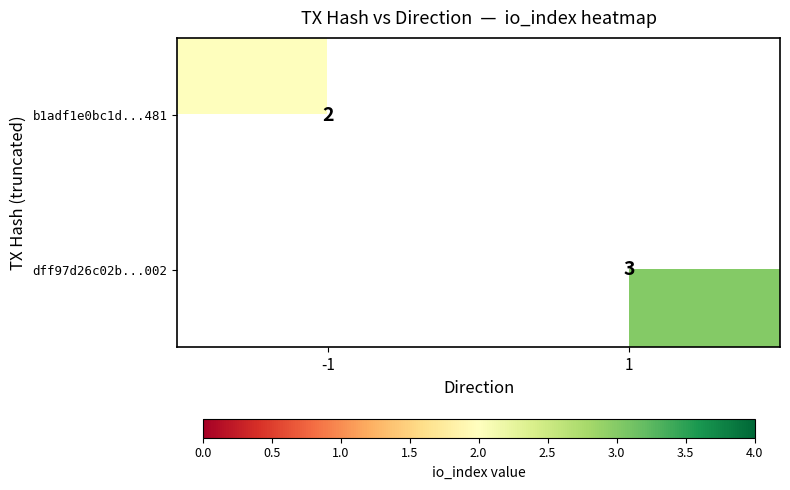

The b1adf1e0bc1d...481 series shows 1.0 at -1. True or false?

False